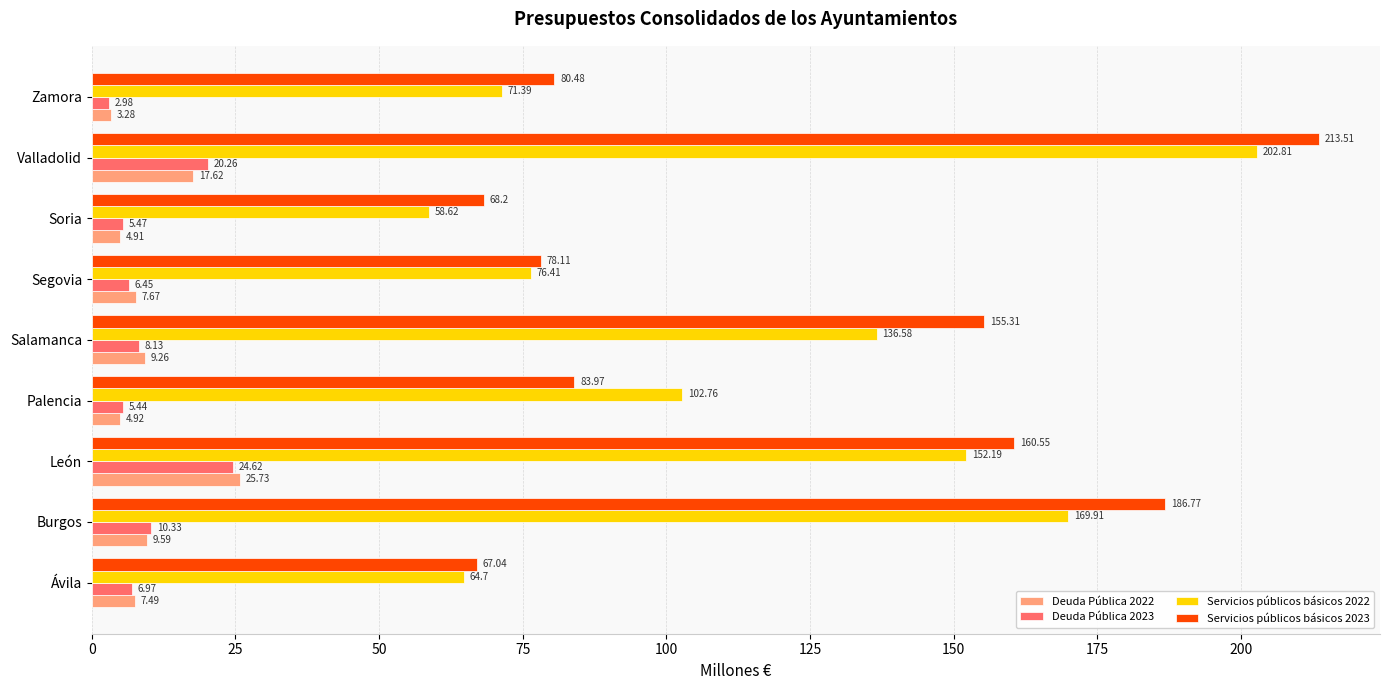

At which category does the chart reach its peak across all series?

Valladolid